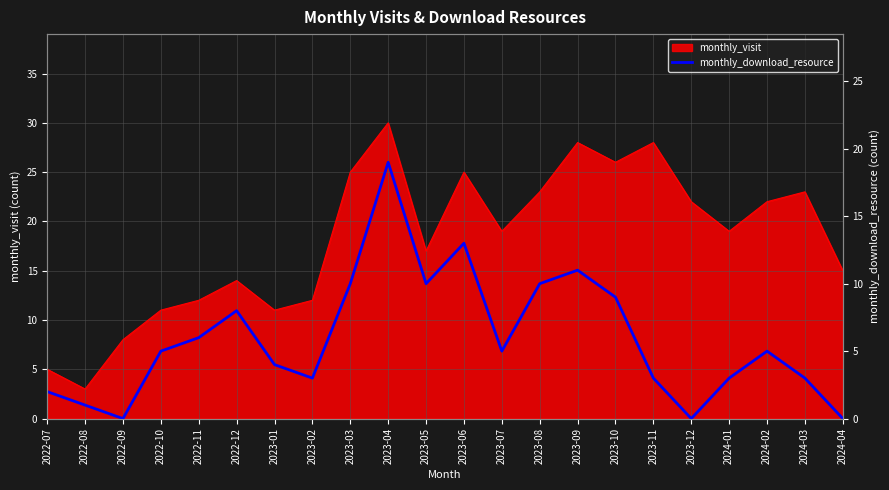

Reading left to right, extract all data points from this chart.

2	1	0	5	6	8	4	3	10	19	10	13	5	10	11	9	3	0	3	5	3	0